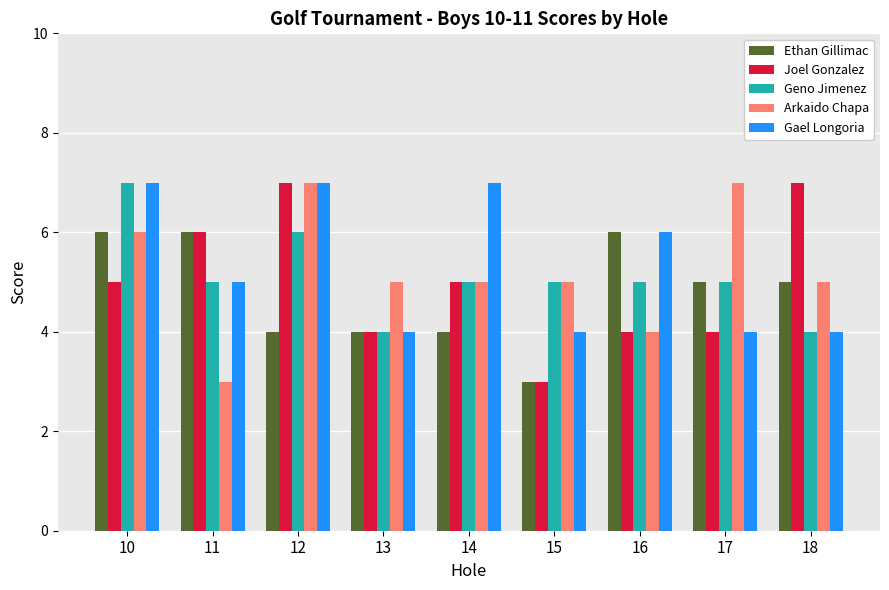

The Joel Gonzalez series shows 4 at 17. True or false?

True